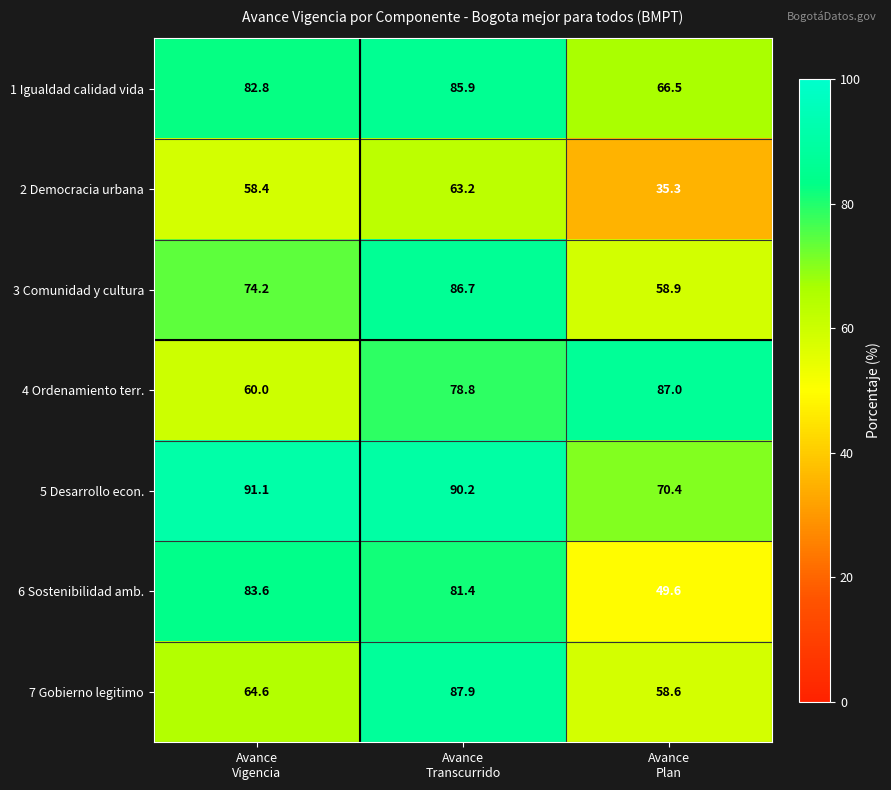

Reading left to right, extract all data points from this chart.

1 Igualdad calidad vida: 82.8	85.9	66.5
2 Democracia urbana: 58.4	63.2	35.3
3 Comunidad y cultura: 74.2	86.7	58.9
4 Ordenamiento terr.: 60.0	78.8	87.0
5 Desarrollo econ.: 91.1	90.2	70.4
6 Sostenibilidad amb.: 83.6	81.4	49.6
7 Gobierno legitimo: 64.6	87.9	58.6